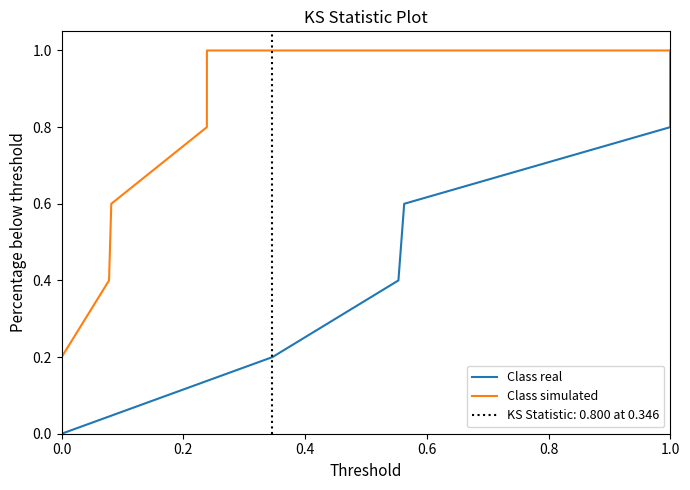

True or false: Class simulated and Class real cross at least once.

False